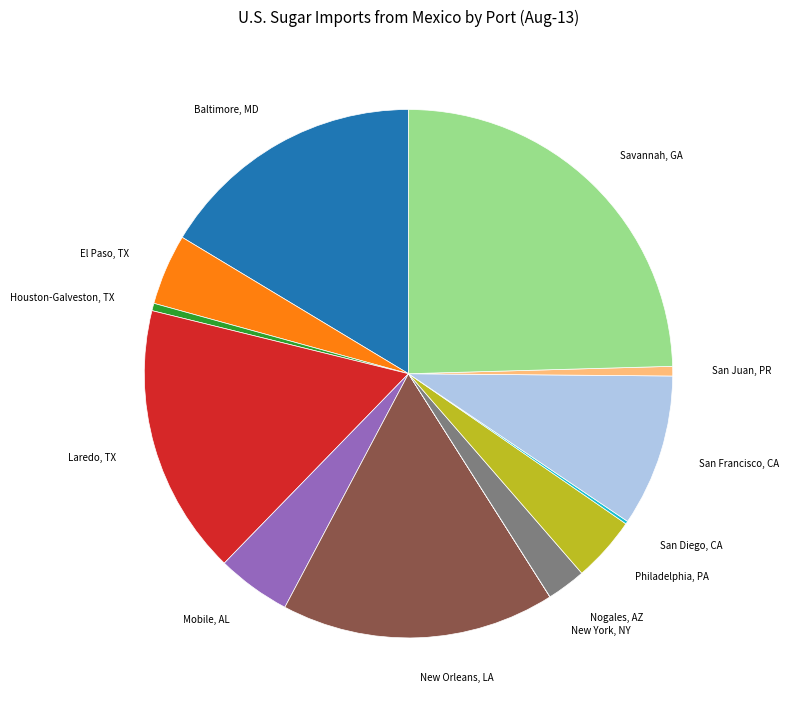

Does any single category account for the majority?

No